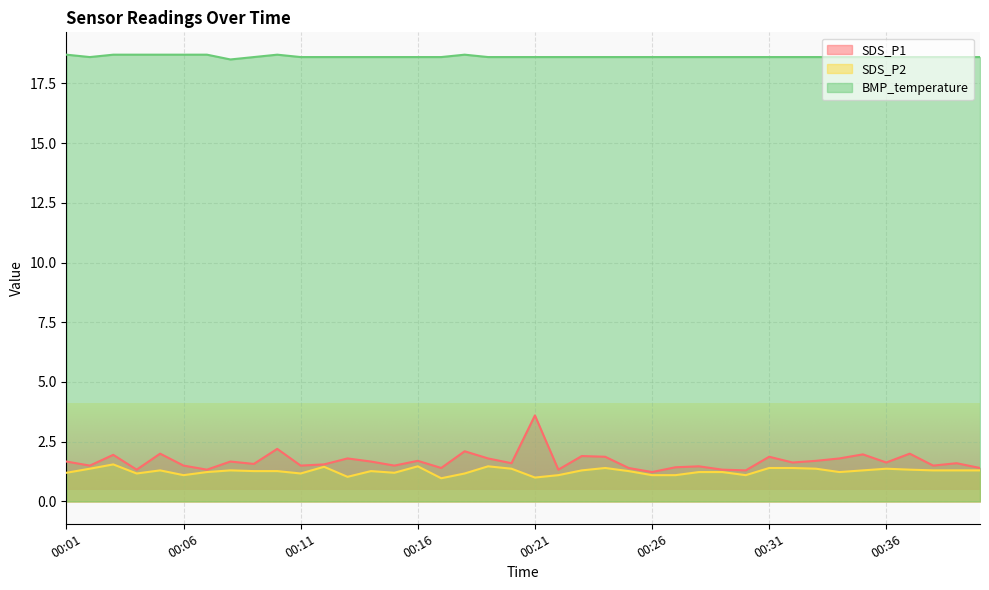

True or false: SDS_P1 and BMP_temperature intersect in this chart.

False